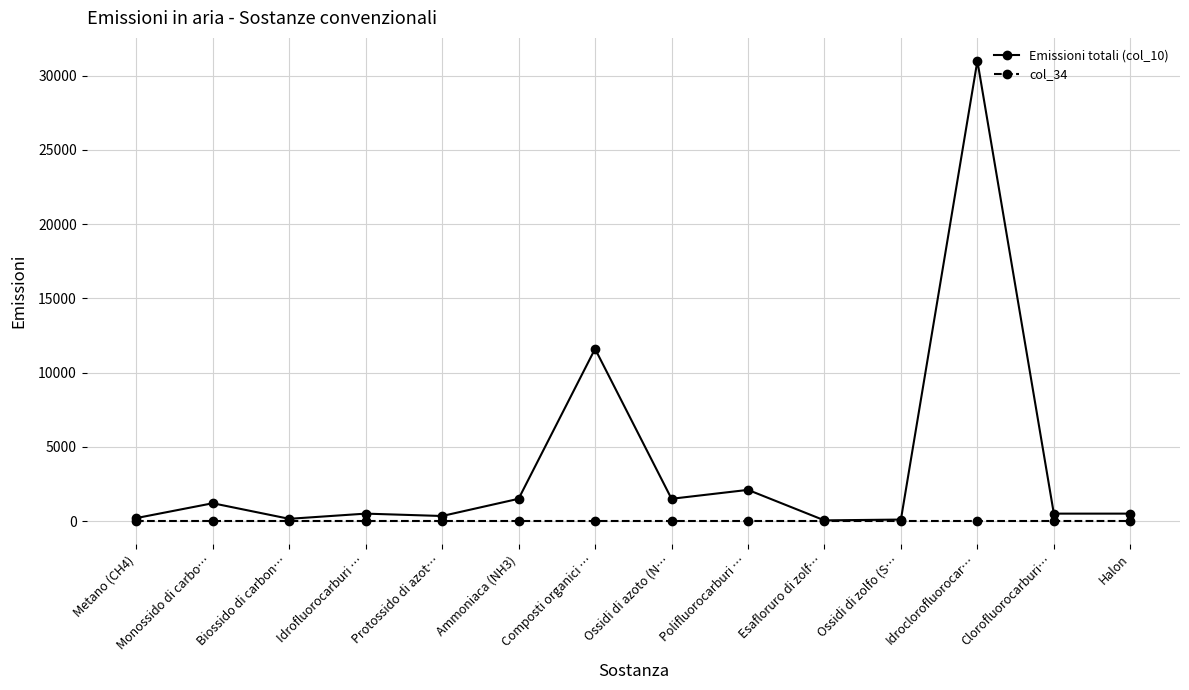

Rank the series by their average value, from lowest to highest.

col_34, Emissioni totali (col_10)